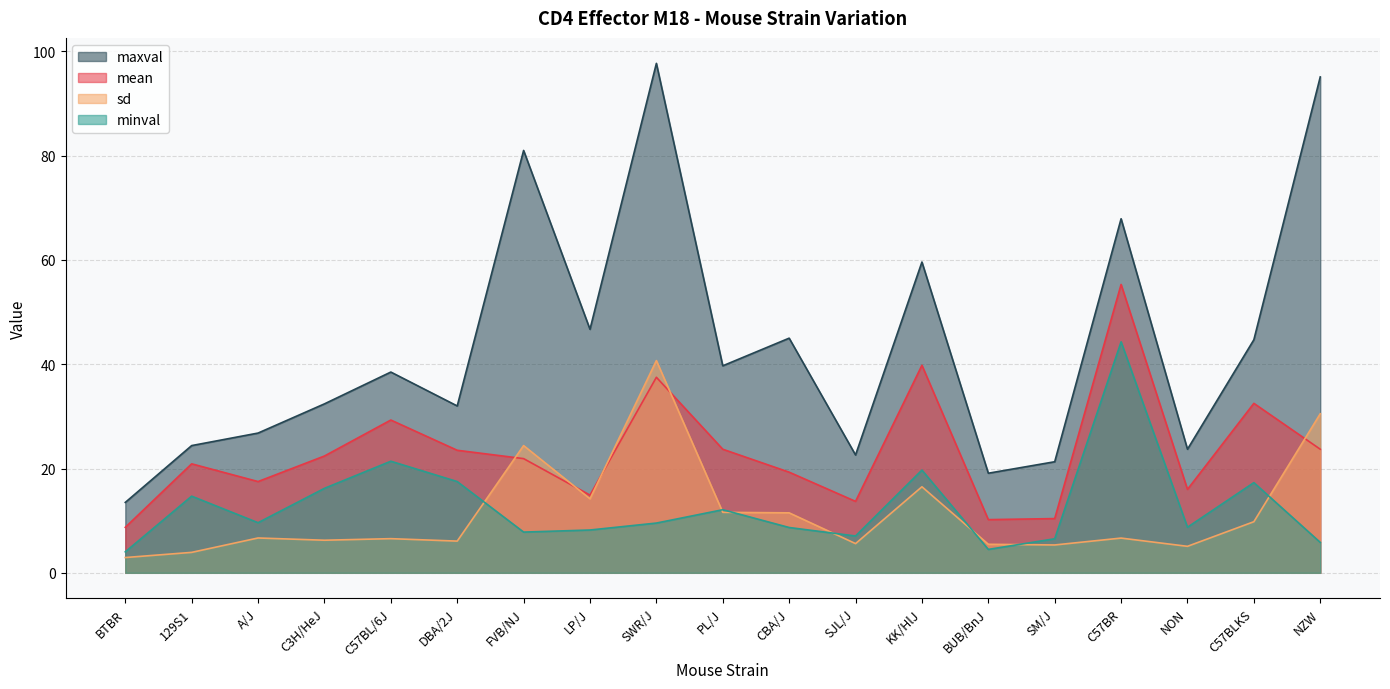

What is the sum of the minval values at 129S1 and A/J?

24.3